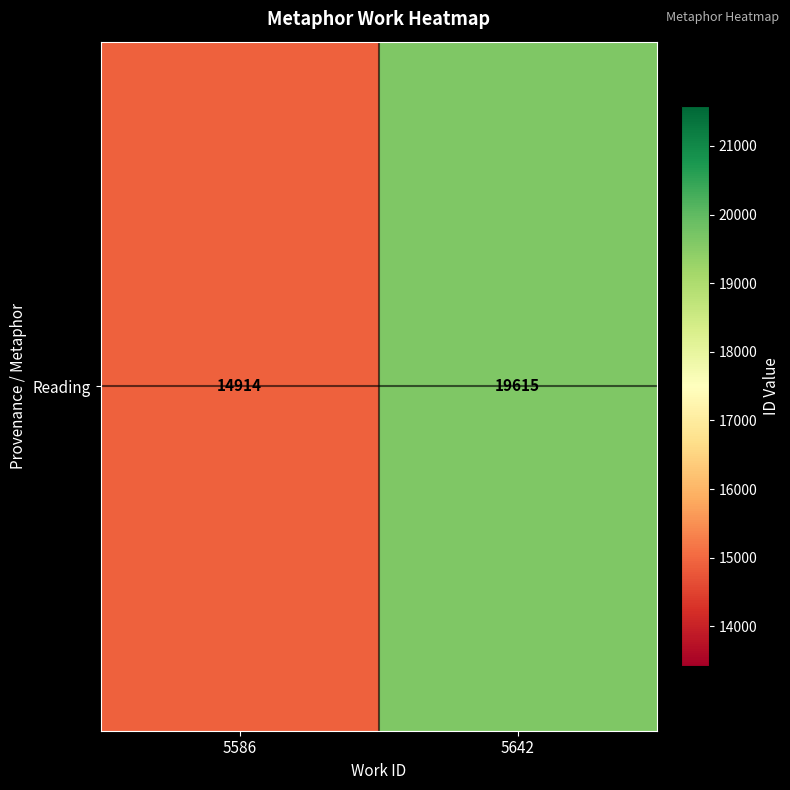

Count the number of data series in this chart.

1